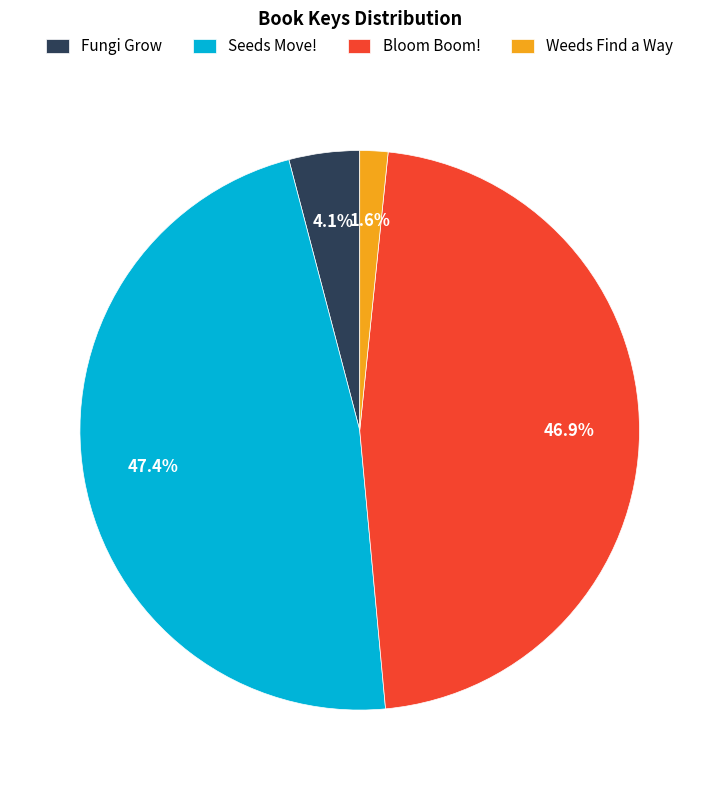

To the nearest percent, what is the average slice percentage?

25%